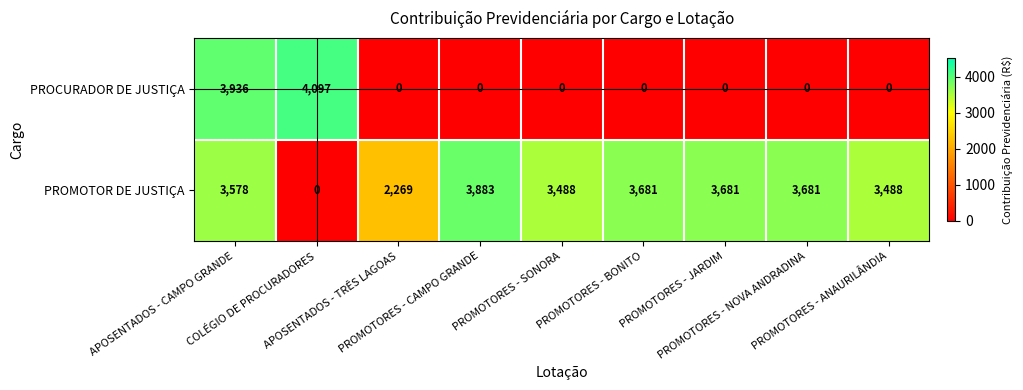

What is the difference between the maximum and minimum values in the PROMOTOR DE JUSTIÇA series?

3883